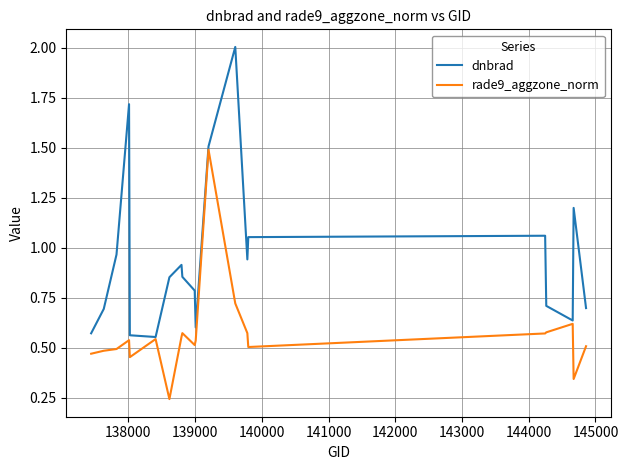

Rank the series by their maximum value, from lowest to highest.

rade9_aggzone_norm, dnbrad